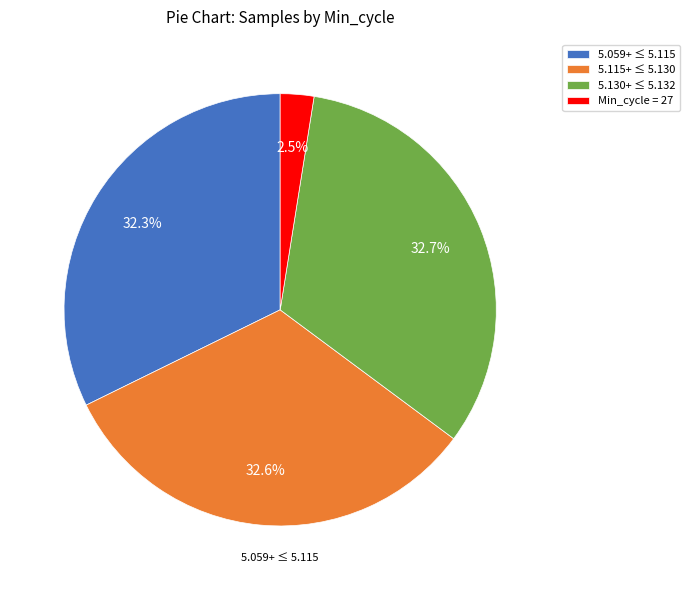

Approximately how many times larger is the value at 5.115+ ≤ 5.130 compared to 5.059+ ≤ 5.115?

1.0